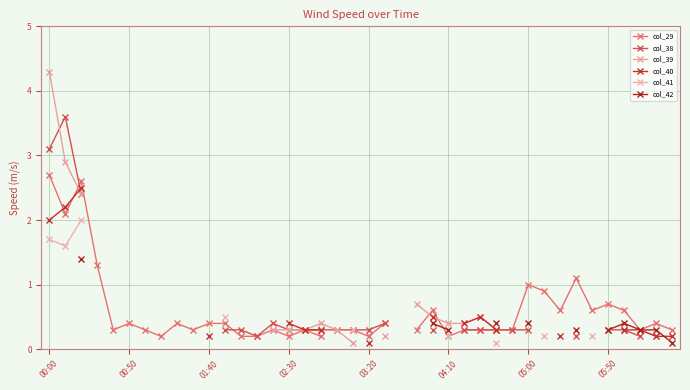

True or false: col_39 and col_41 cross at least once.

False